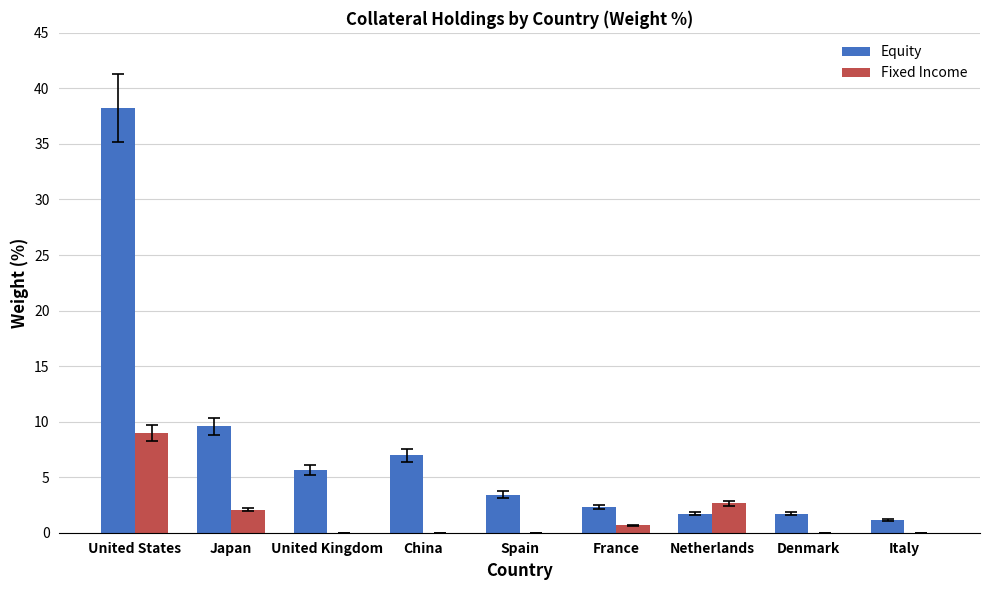

Between Japan and United Kingdom, which series saw the biggest shift?

Equity